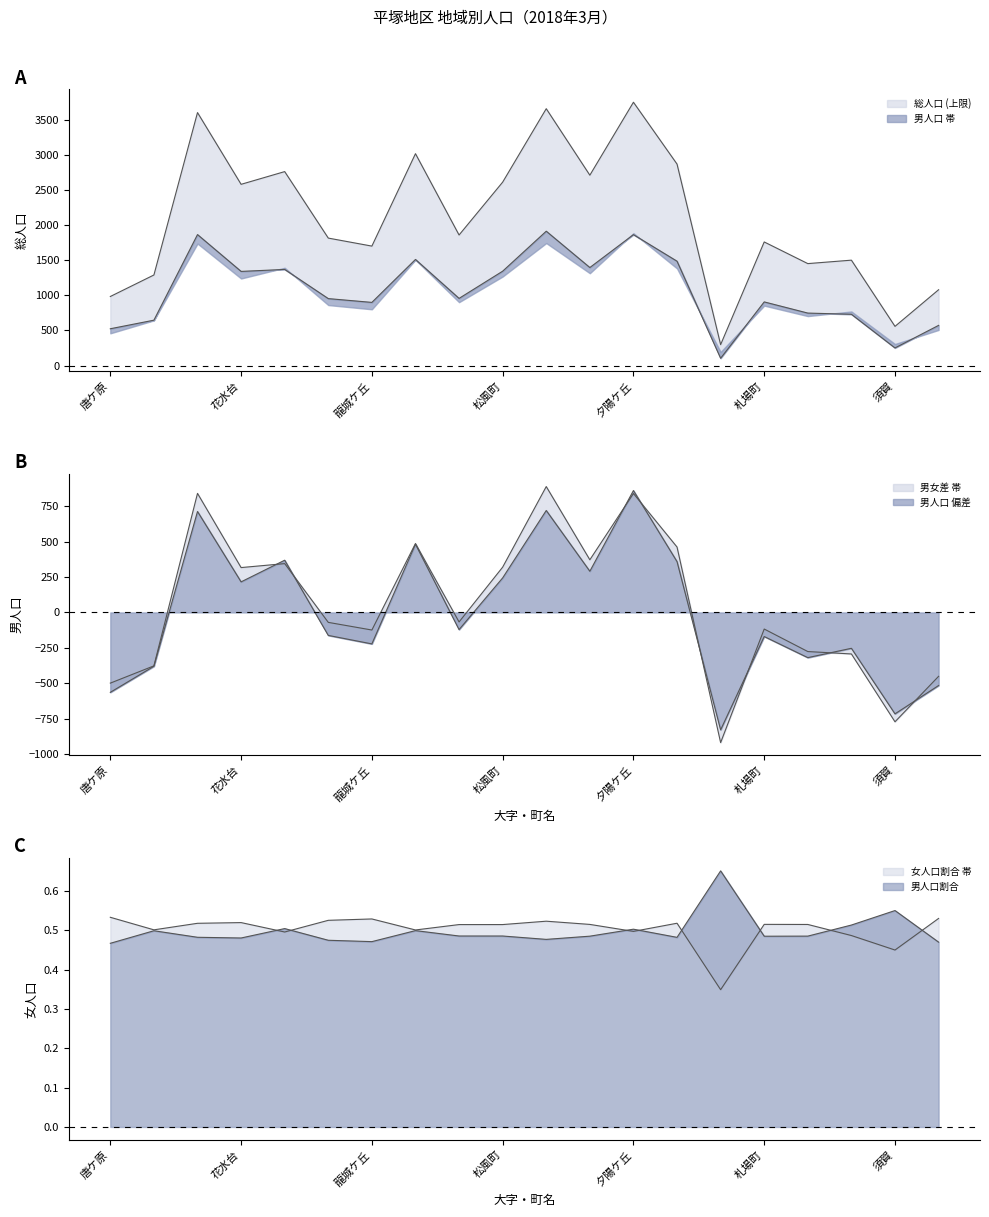

What is the difference between the 男人口 values at 黒部丘 and 唐ケ原?

1277.0